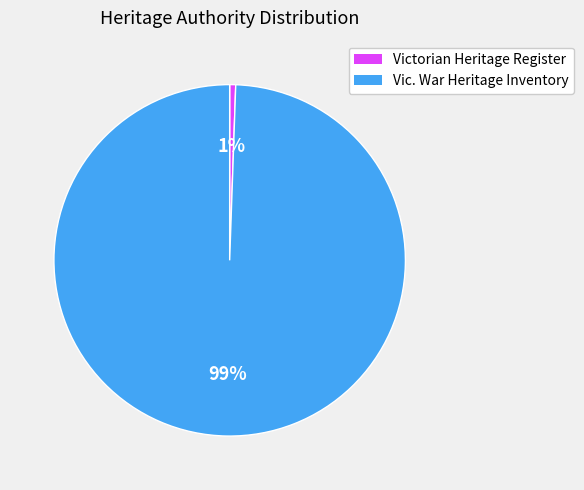

To the nearest percent, what percentage of the pie is Vic. War Heritage Inventory?

99%